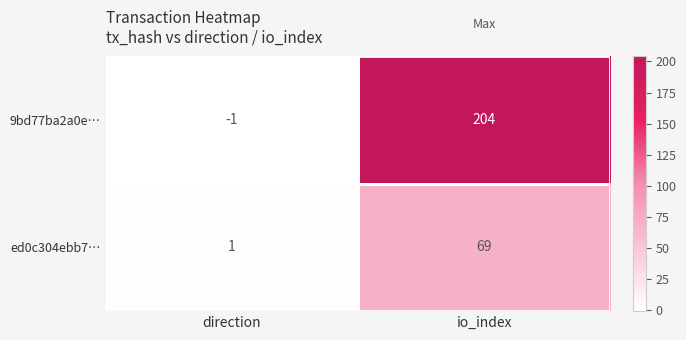

What is the spread (max minus min) of values at io_index?

135